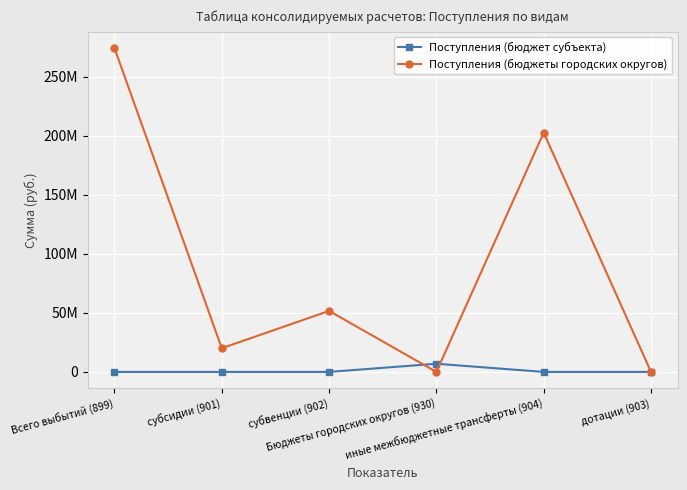

What are all the series names shown in the legend?

Поступления (бюджет субъекта), Поступления (бюджеты городских округов)